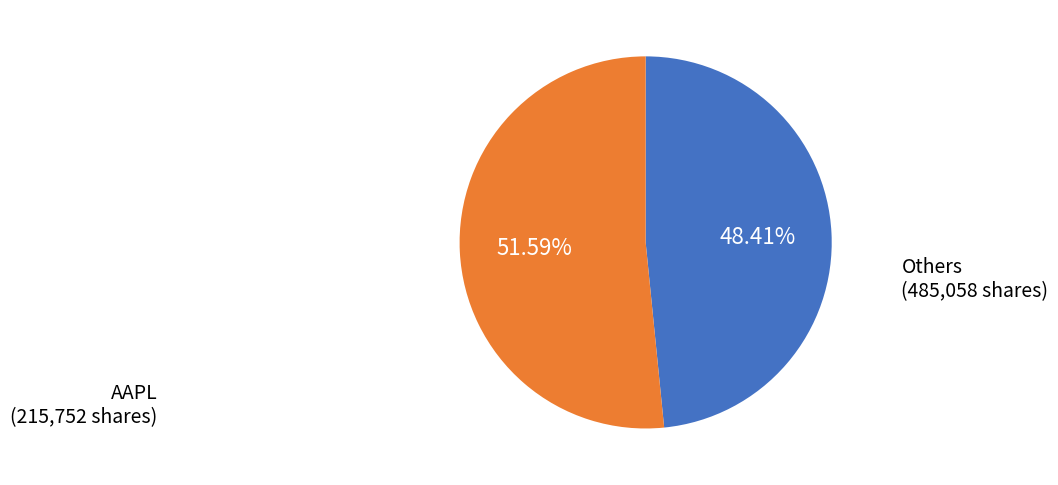

Is there any slice that represents more than half of the pie?

Yes